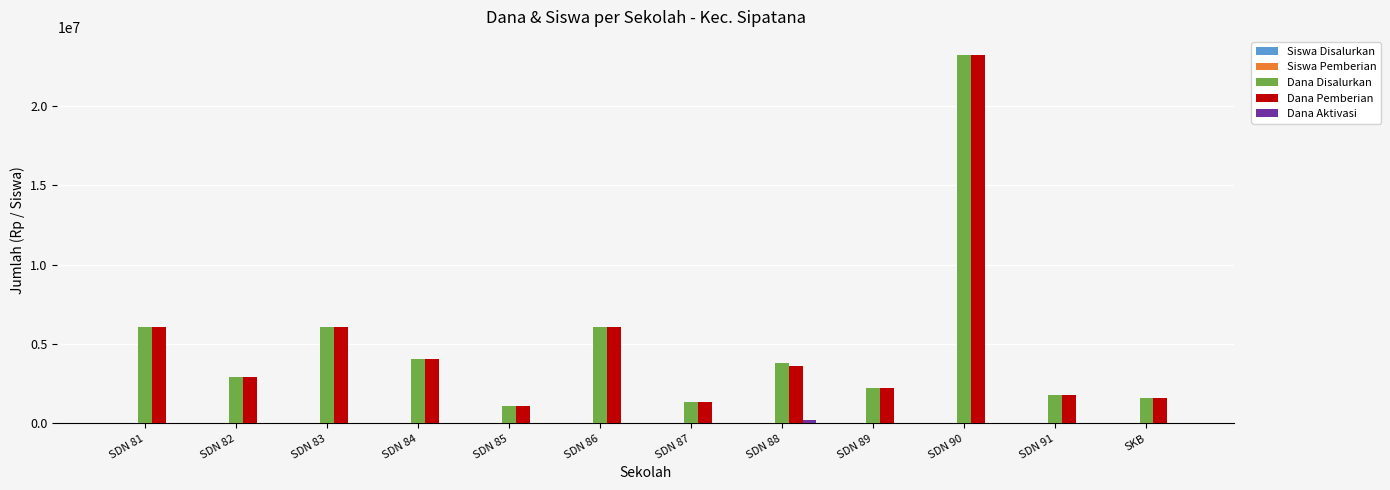

What is the sum of all Dana Pemberian values?

60075000